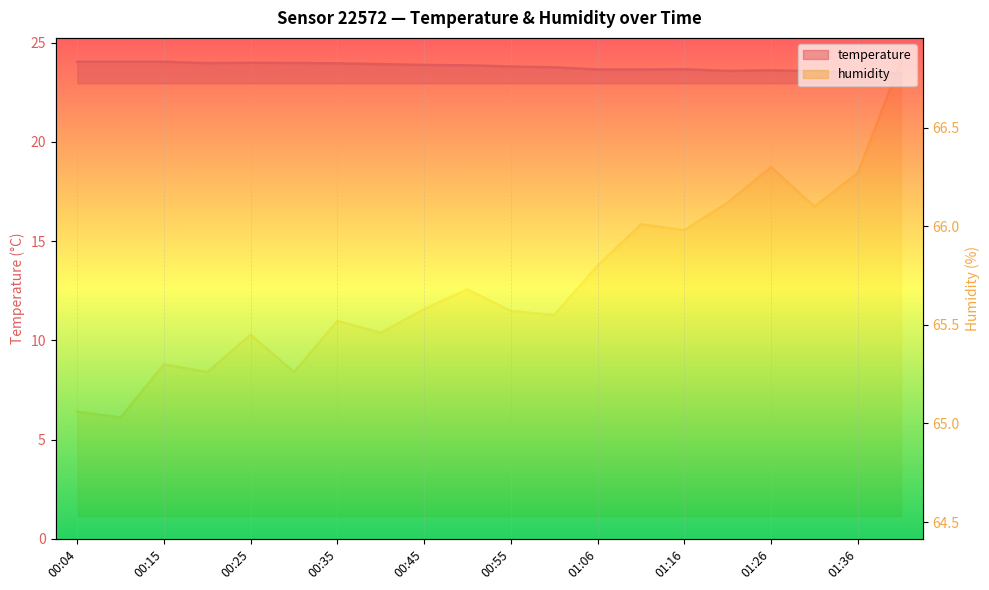

What position from the right is 01:11?

7